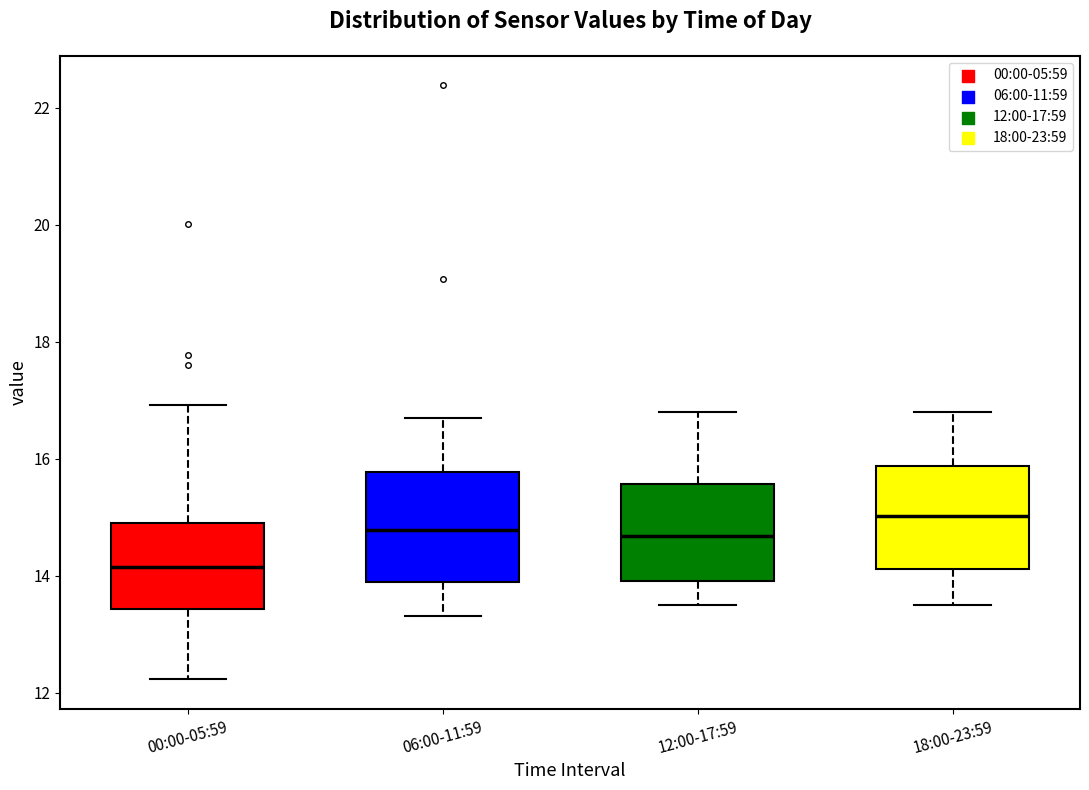

Reading left to right, transcribe this box plot: for each box, give where its median line is, the range the box spans, and where its two whiskers end, as read against the y-axis. The values are not printed on the chart, so give them approximately, as read against the axis.

00:00-05:59: median 14.2, box 13.4 to 15.0, whiskers 12.2 to 17.0
06:00-11:59: median 14.8, box 14.0 to 15.8, whiskers 13.4 to 16.8
12:00-17:59: median 14.6, box 14.0 to 15.6, whiskers 13.6 to 16.8
18:00-23:59: median 15.0, box 14.2 to 15.8, whiskers 13.6 to 16.8